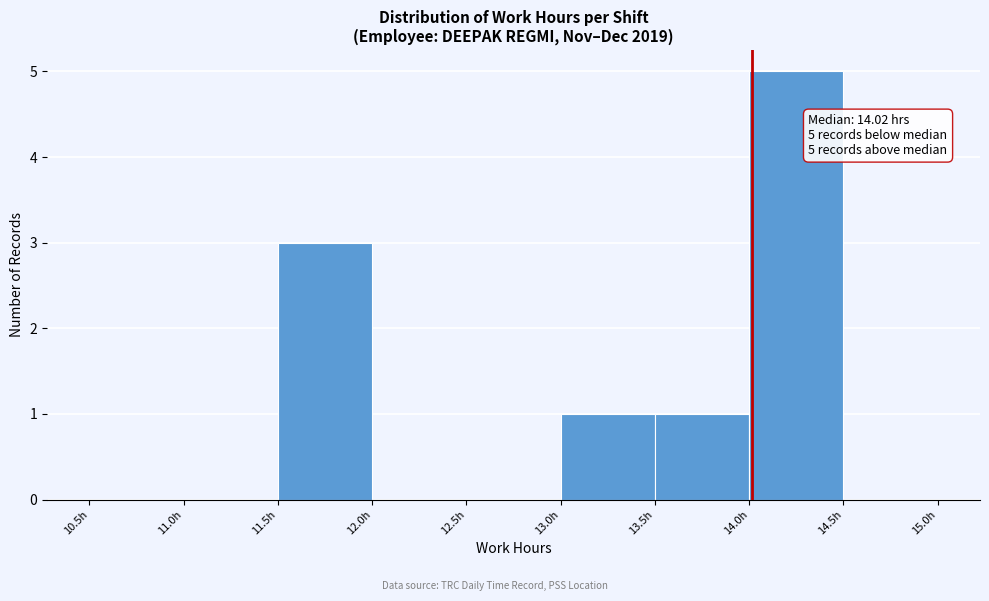

Over which range of the x-axis is the bar tallest?

14.0 to 14.5